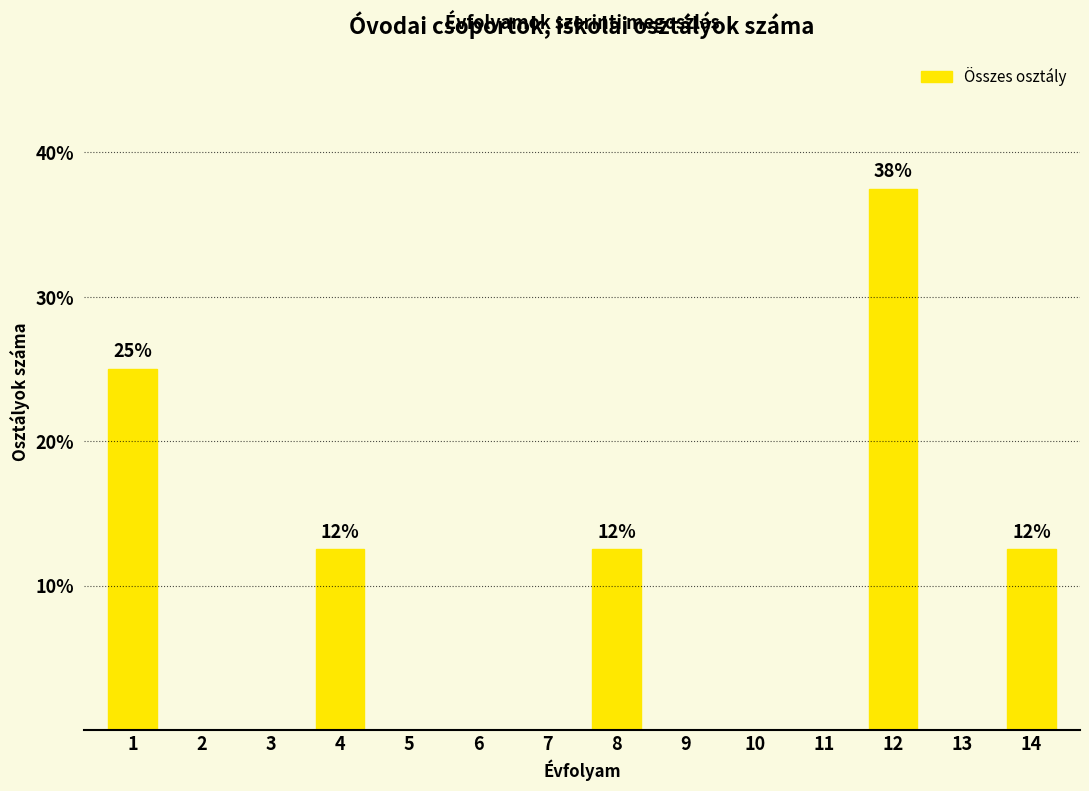

Reading left to right, list all the values displayed in this chart.

1=25.0	2=0.0	3=0.0	4=12.5	5=0.0	6=0.0	7=0.0	8=12.5	9=0.0	10=0.0	11=0.0	12=37.5	13=0.0	14=12.5